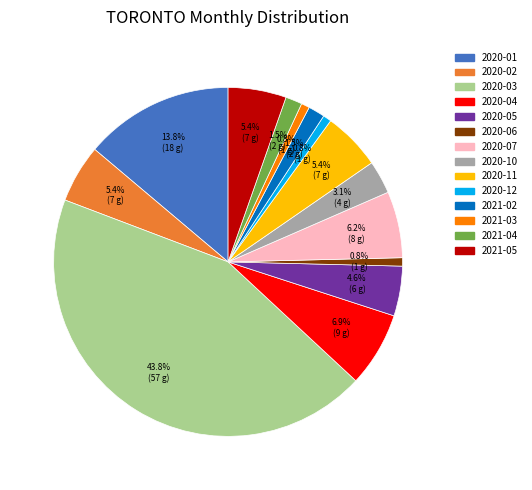

Combined, do 2020-01 and 2020-05 account for over 50%?

No